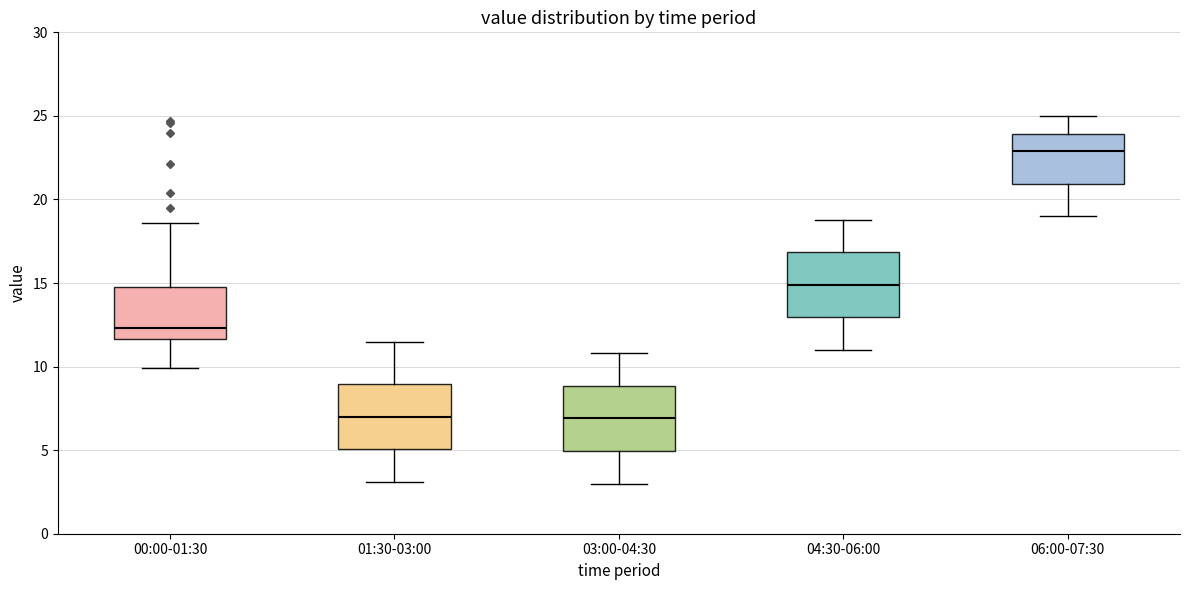

Where is the lower edge of the box for 01:30-03:00 on the y-axis? The values are not printed on the chart, so give them approximately, as read against the axis.

5.0